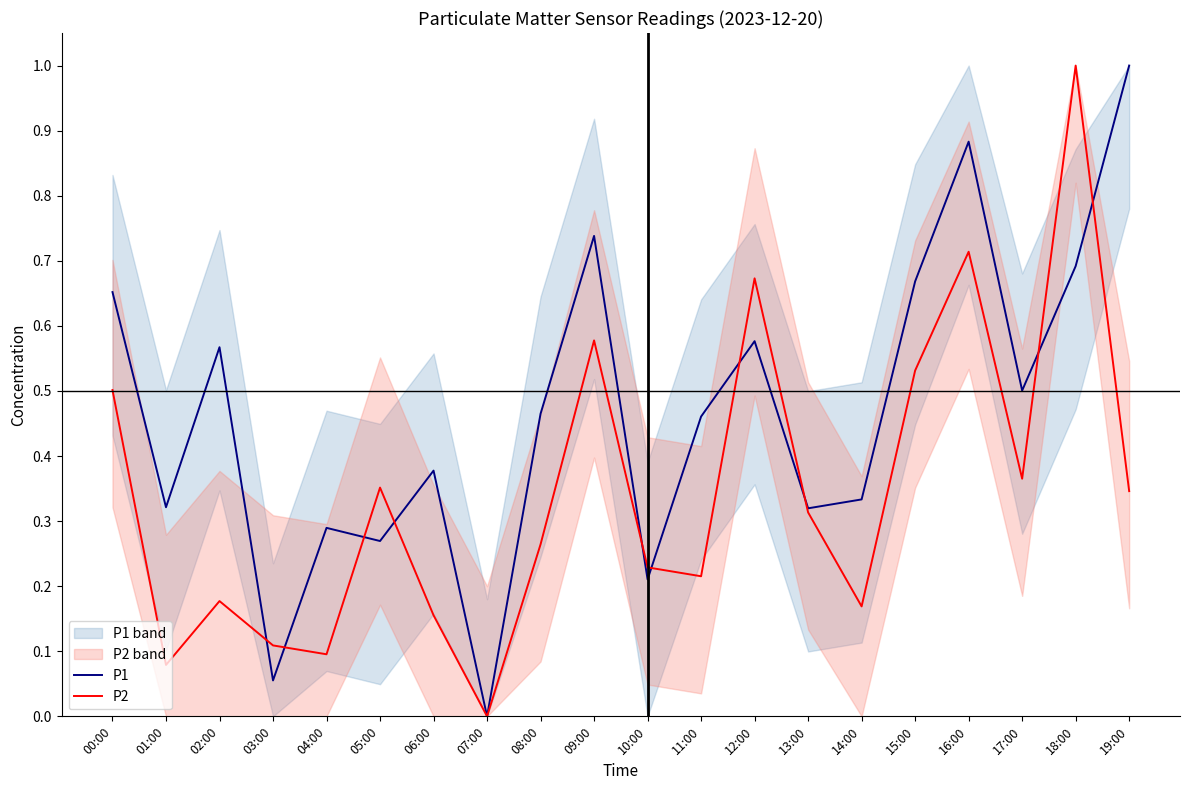

What is the difference between the maximum and second lowest values in the P1 series?

0.9